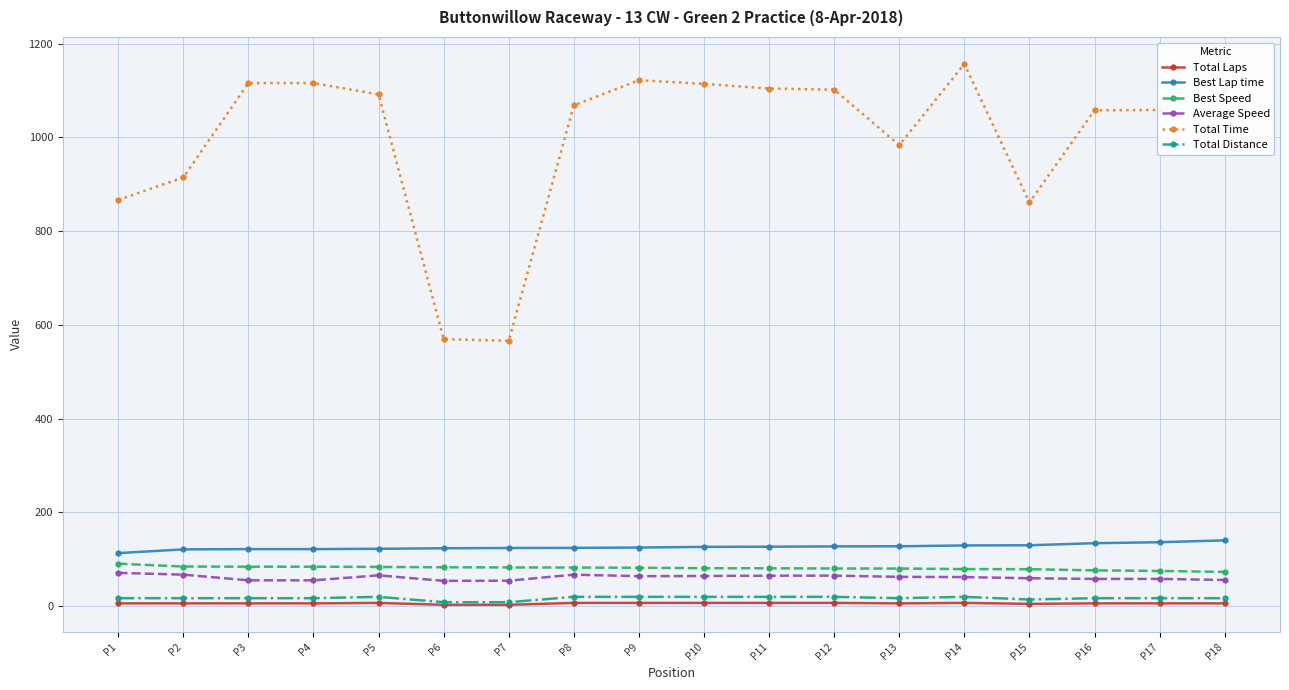

What is the maximum value for Average Speed?

71.0